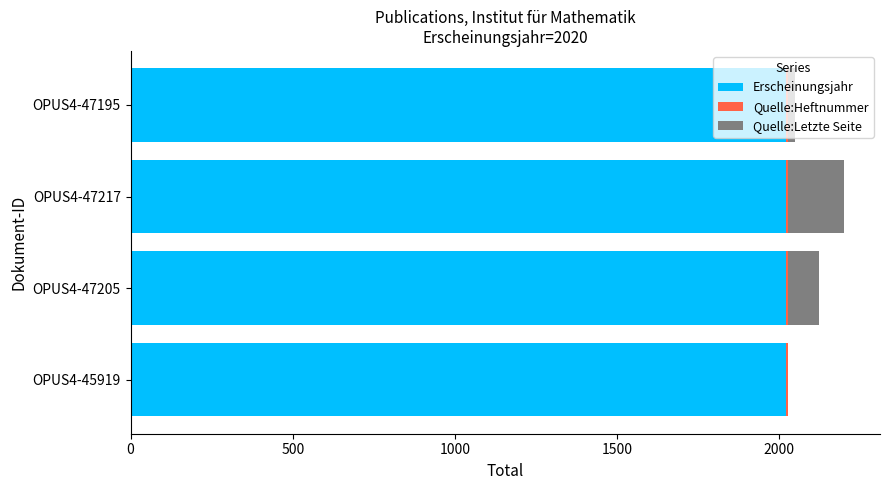

The Erscheinungsjahr series shows 997 at OPUS4-47217. True or false?

False